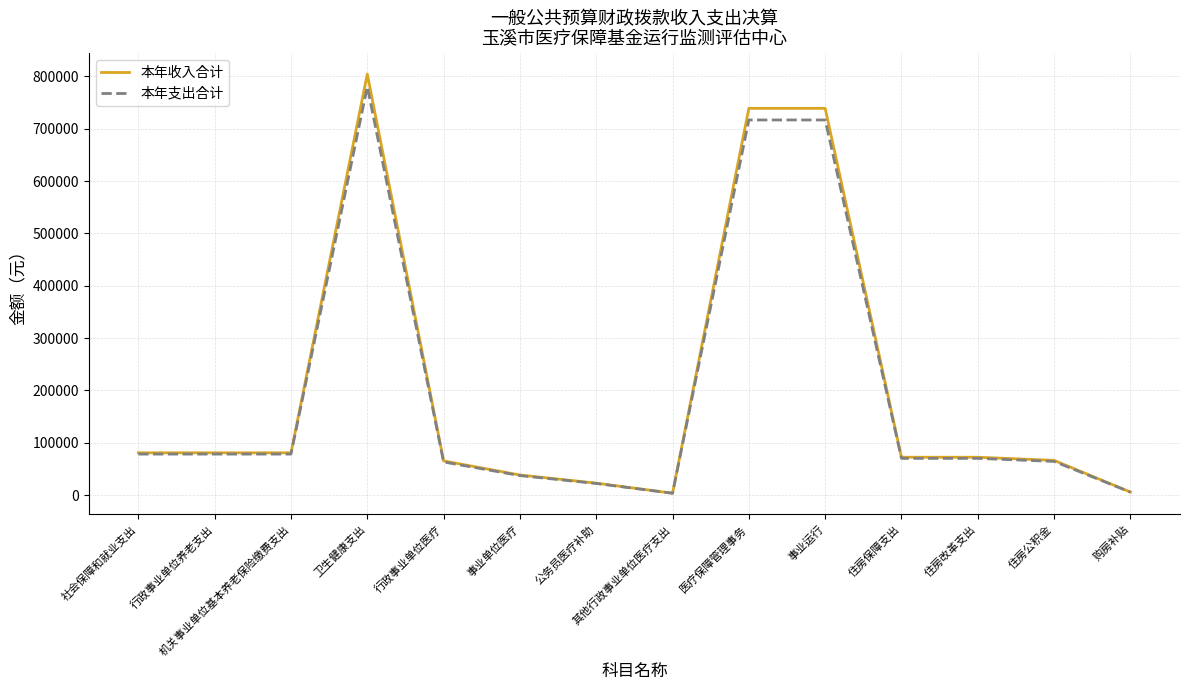

At which category is the sum across all series the highest?

卫生健康支出